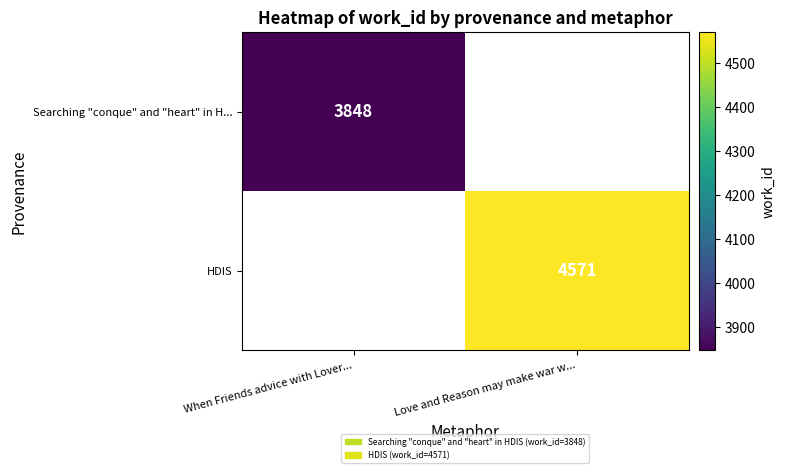

The value of HDIS at Love and Reason may make war w... is 2243.8. True or false?

False